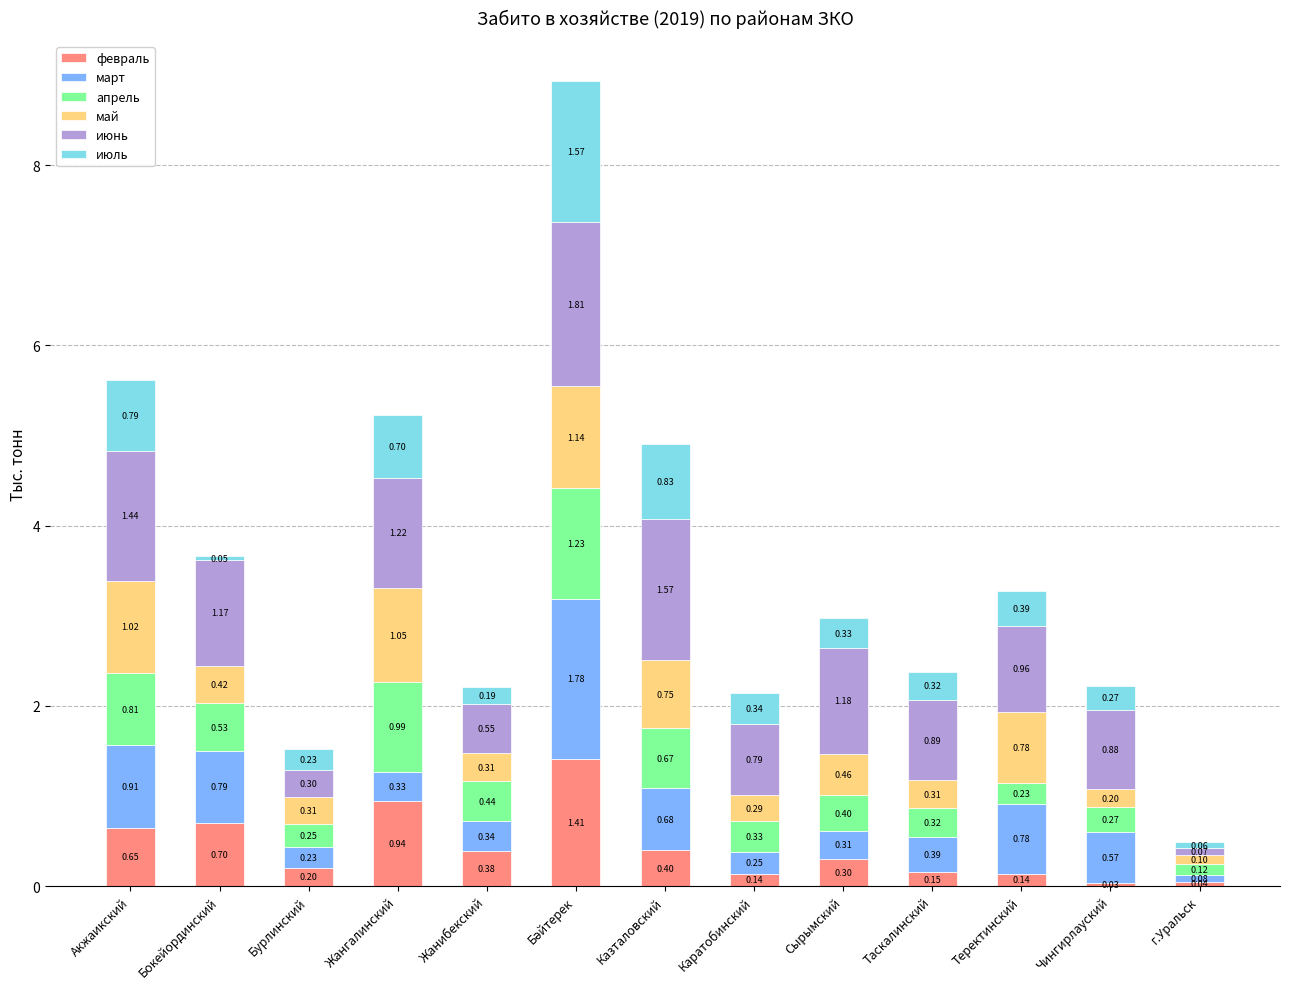

How many data points does each series have?

13